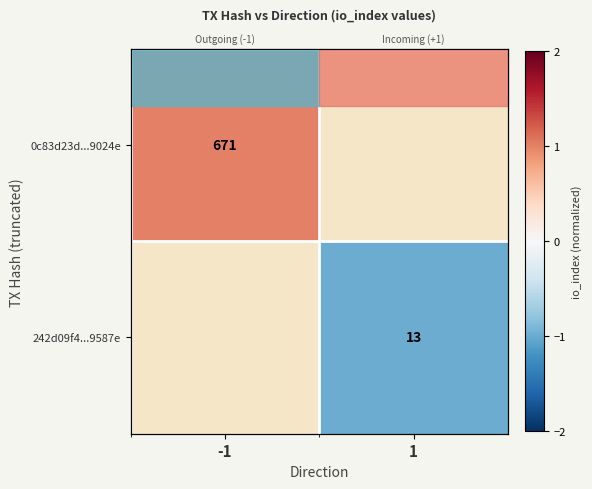

Rank the categories by 242d09f4...9587e value from lowest to highest.

-1, 1